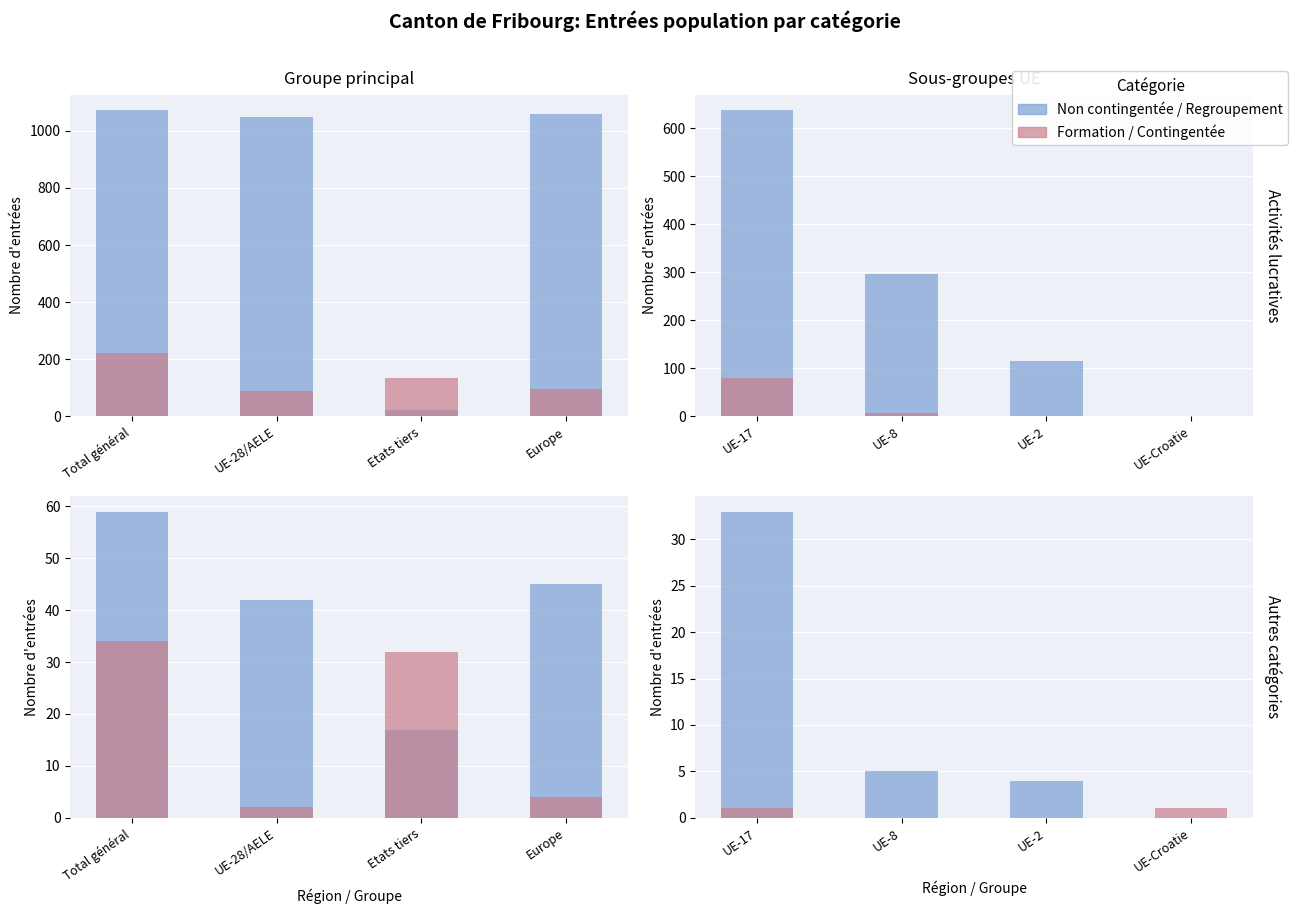

Is the value of Formation (permuted) at UE-2 greater than the value of Non contingentée (real) at UE-8?

No